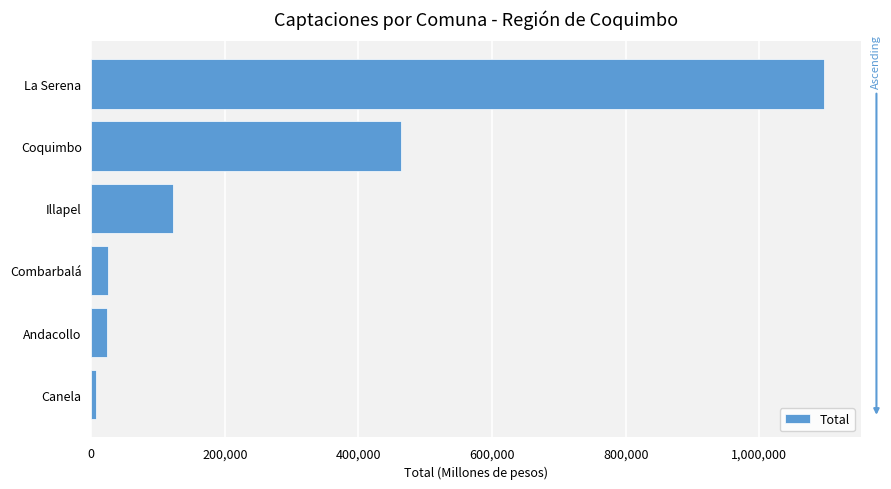

What is the change in value from Coquimbo to La Serena?

+633817.4